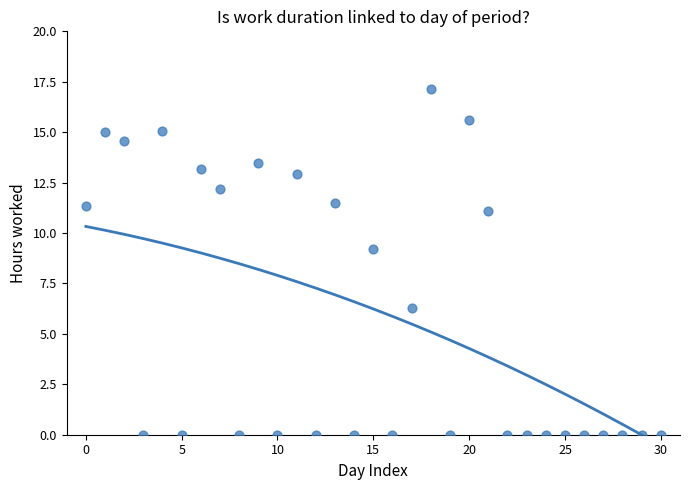

What Y value in the scatter plot is closest to 8?

9.2